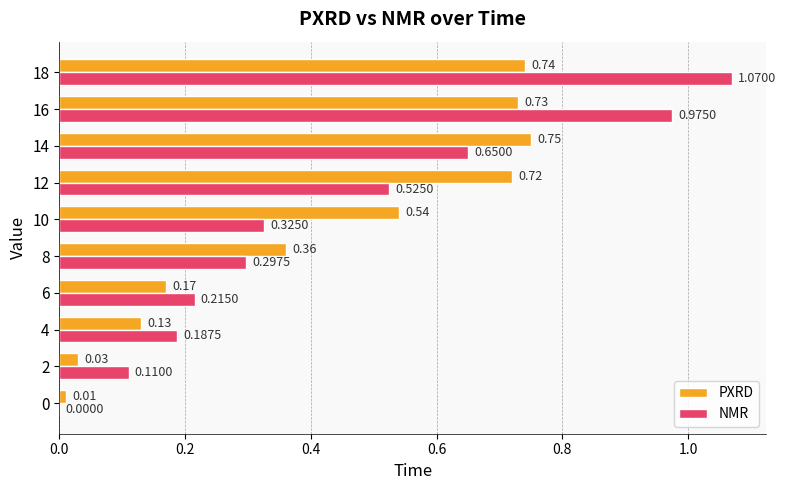

What is the sum of all NMR values?

4.4